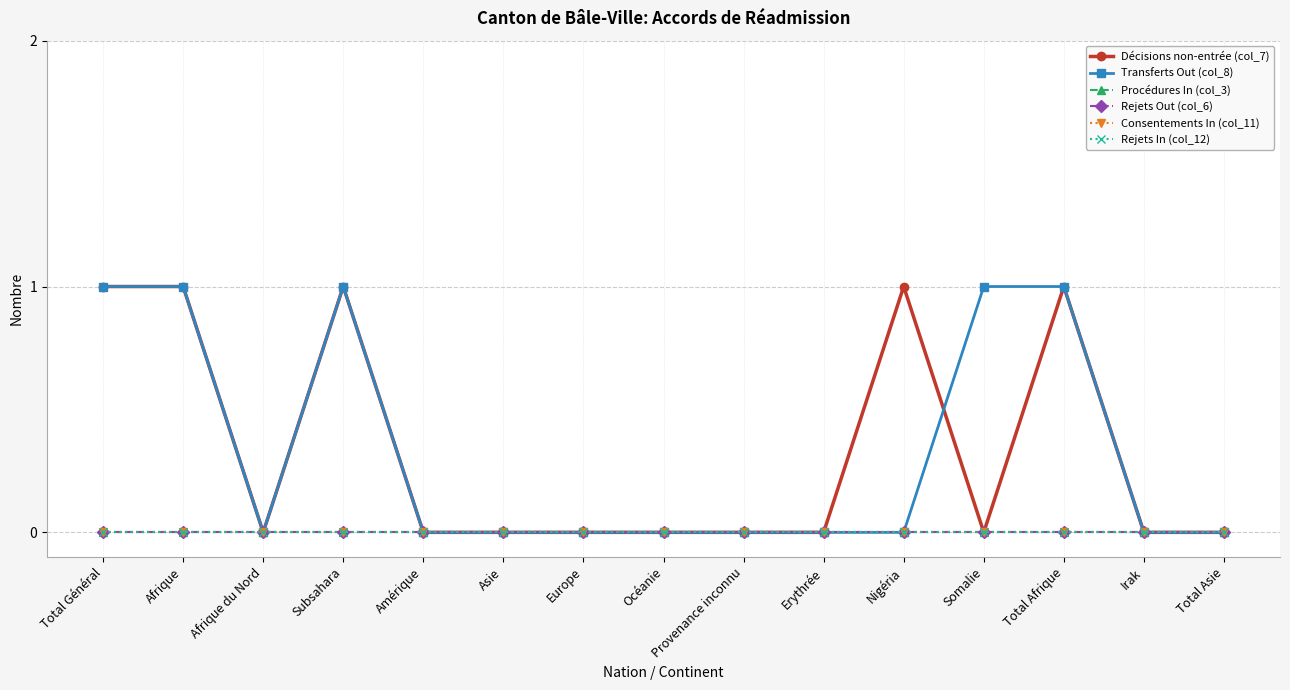

What is the sum of the Décisions non-entrée (col_7) values at Europe and Nigéria?

1